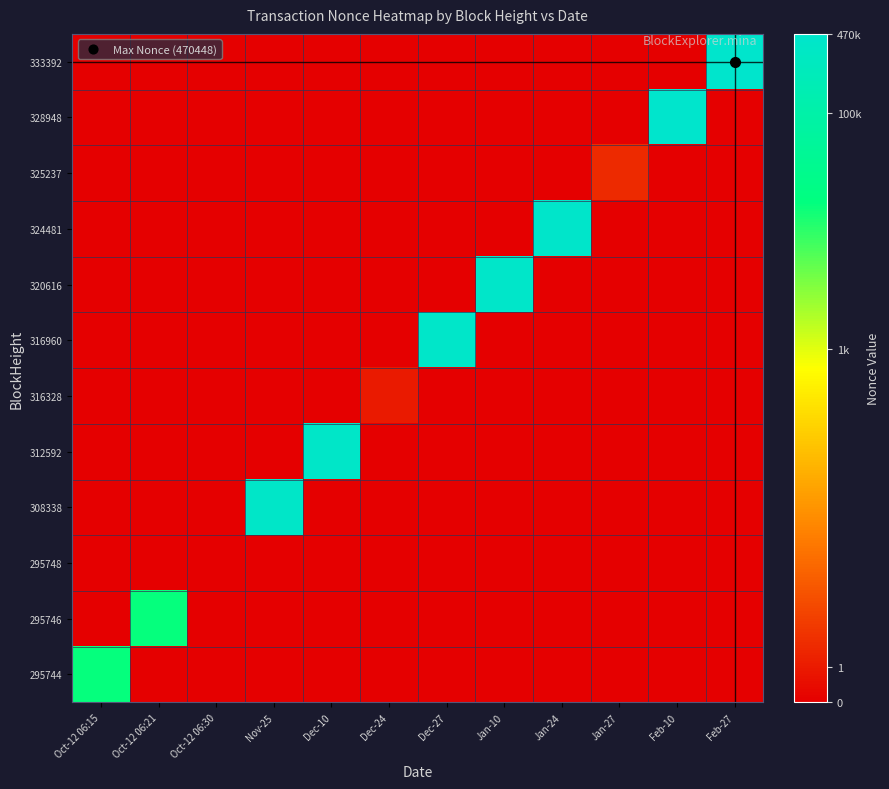

Reading left to right, what are all the values shown in this chart?

333392: Oct-12 06:15=0.0	Oct-12 06:21=0.0	Oct-12 06:30=0.0	Nov-25=0.0	Dec-10=0.0	Dec-24=0.0	Dec-27=0.0	Jan-10=0.0	Jan-24=0.0	Jan-27=0.0	Feb-10=0.0	Feb-27=13.1
328948: Oct-12 06:15=0.0	Oct-12 06:21=0.0	Oct-12 06:30=0.0	Nov-25=0.0	Dec-10=0.0	Dec-24=0.0	Dec-27=0.0	Jan-10=0.0	Jan-24=0.0	Jan-27=0.0	Feb-10=13.0	Feb-27=0.0
325237: Oct-12 06:15=0.0	Oct-12 06:21=0.0	Oct-12 06:30=0.0	Nov-25=0.0	Dec-10=0.0	Dec-24=0.0	Dec-27=0.0	Jan-10=0.0	Jan-24=0.0	Jan-27=1.1	Feb-10=0.0	Feb-27=0.0
324481: Oct-12 06:15=0.0	Oct-12 06:21=0.0	Oct-12 06:30=0.0	Nov-25=0.0	Dec-10=0.0	Dec-24=0.0	Dec-27=0.0	Jan-10=0.0	Jan-24=13.0	Jan-27=0.0	Feb-10=0.0	Feb-27=0.0
320616: Oct-12 06:15=0.0	Oct-12 06:21=0.0	Oct-12 06:30=0.0	Nov-25=0.0	Dec-10=0.0	Dec-24=0.0	Dec-27=0.0	Jan-10=13.0	Jan-24=0.0	Jan-27=0.0	Feb-10=0.0	Feb-27=0.0
316960: Oct-12 06:15=0.0	Oct-12 06:21=0.0	Oct-12 06:30=0.0	Nov-25=0.0	Dec-10=0.0	Dec-24=0.0	Dec-27=12.9	Jan-10=0.0	Jan-24=0.0	Jan-27=0.0	Feb-10=0.0	Feb-27=0.0
316328: Oct-12 06:15=0.0	Oct-12 06:21=0.0	Oct-12 06:30=0.0	Nov-25=0.0	Dec-10=0.0	Dec-24=0.7	Dec-27=0.0	Jan-10=0.0	Jan-24=0.0	Jan-27=0.0	Feb-10=0.0	Feb-27=0.0
312592: Oct-12 06:15=0.0	Oct-12 06:21=0.0	Oct-12 06:30=0.0	Nov-25=0.0	Dec-10=12.9	Dec-24=0.0	Dec-27=0.0	Jan-10=0.0	Jan-24=0.0	Jan-27=0.0	Feb-10=0.0	Feb-27=0.0
308338: Oct-12 06:15=0.0	Oct-12 06:21=0.0	Oct-12 06:30=0.0	Nov-25=12.9	Dec-10=0.0	Dec-24=0.0	Dec-27=0.0	Jan-10=0.0	Jan-24=0.0	Jan-27=0.0	Feb-10=0.0	Feb-27=0.0
295748: Oct-12 06:15=0.0	Oct-12 06:21=0.0	Oct-12 06:30=0.0	Nov-25=0.0	Dec-10=0.0	Dec-24=0.0	Dec-27=0.0	Jan-10=0.0	Jan-24=0.0	Jan-27=0.0	Feb-10=0.0	Feb-27=0.0
295746: Oct-12 06:15=0.0	Oct-12 06:21=9.7	Oct-12 06:30=0.0	Nov-25=0.0	Dec-10=0.0	Dec-24=0.0	Dec-27=0.0	Jan-10=0.0	Jan-24=0.0	Jan-27=0.0	Feb-10=0.0	Feb-27=0.0
295744: Oct-12 06:15=9.7	Oct-12 06:21=0.0	Oct-12 06:30=0.0	Nov-25=0.0	Dec-10=0.0	Dec-24=0.0	Dec-27=0.0	Jan-10=0.0	Jan-24=0.0	Jan-27=0.0	Feb-10=0.0	Feb-27=0.0